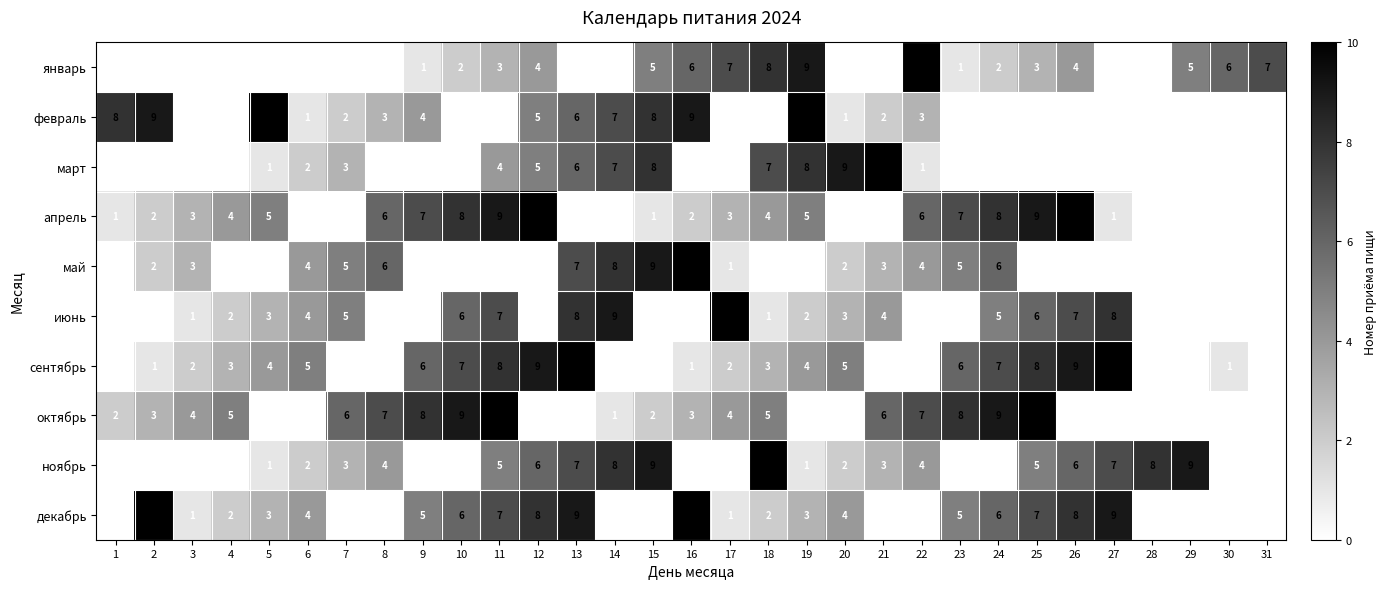

What is the difference between the май values at 16 and 3?

7